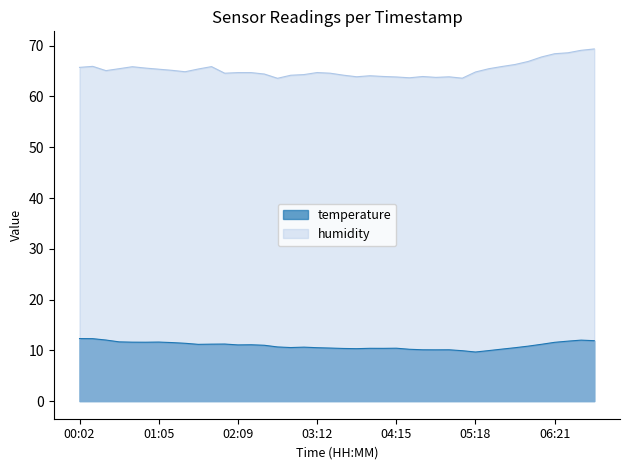

What is the total value across all series at 03:23?

75.0